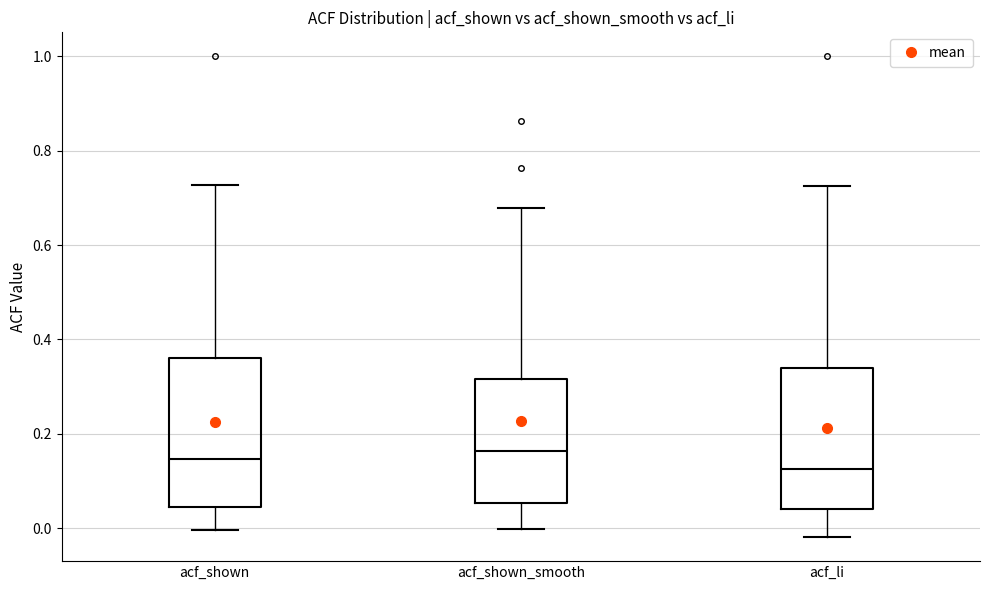

Reading left to right, read every box against the y-axis: the position of its median line, the range the box covers, and the ends of its whiskers. The values are not printed on the chart, so give them approximately, as read against the axis.

acf_shown: median 0.14, box 0.04 to 0.36, whiskers 0.00 to 0.72
acf_shown_smooth: median 0.16, box 0.06 to 0.32, whiskers 0.00 to 0.68
acf_li: median 0.12, box 0.04 to 0.34, whiskers -0.02 to 0.72